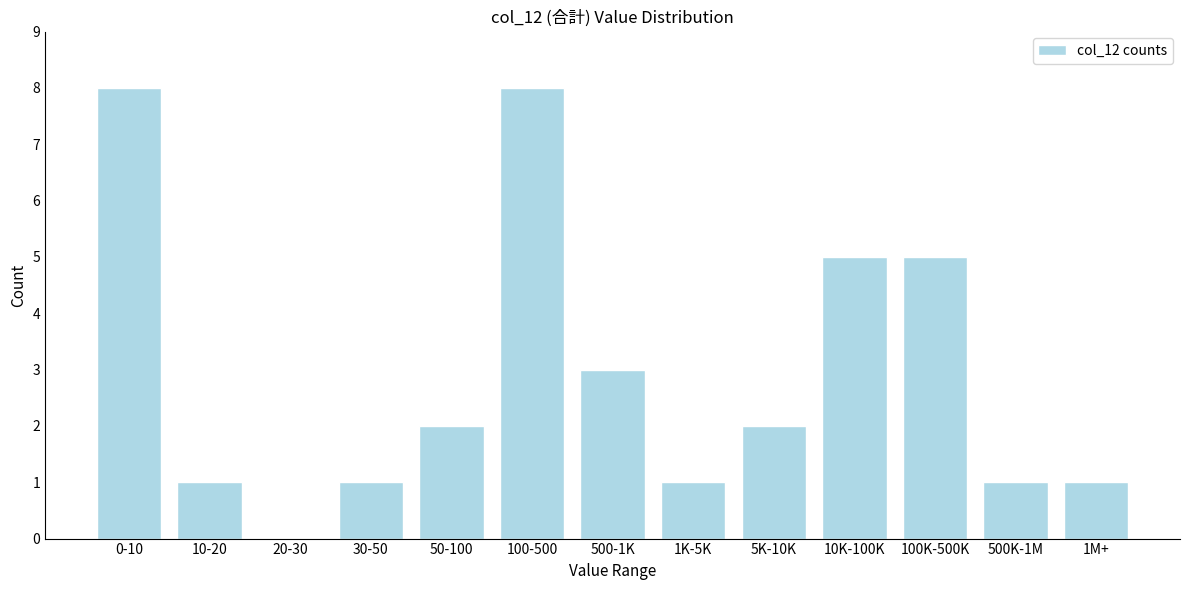

Reading left to right, list all the values displayed in this chart.

0-10=8	10-20=1	20-30=0	30-50=1	50-100=2	100-500=8	500-1K=3	1K-5K=1	5K-10K=2	10K-100K=5	100K-500K=5	500K-1M=1	1M+=1